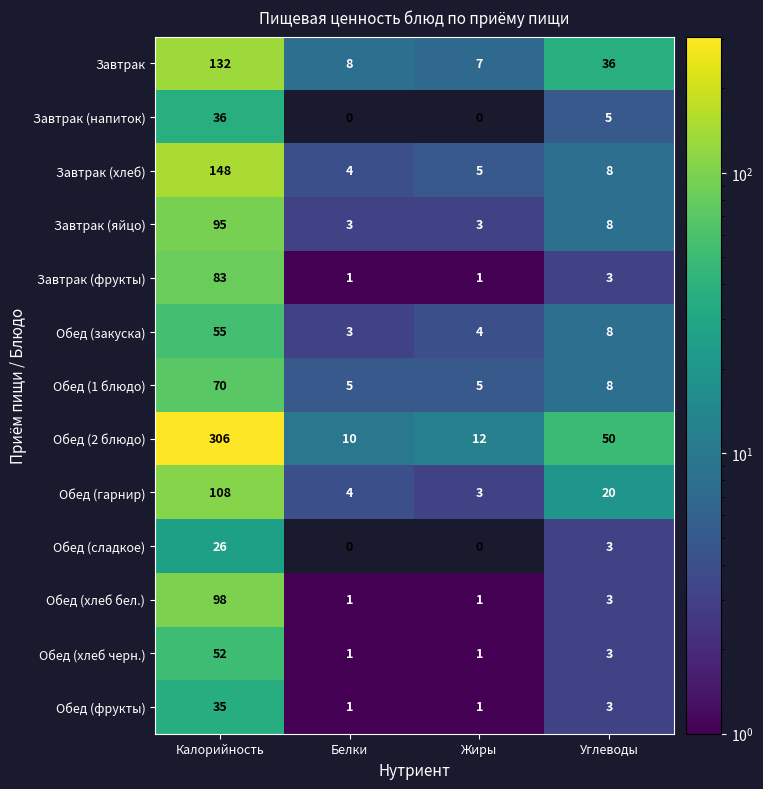

Is the value of Обед (1 блюдо) at Жиры greater than the value of Завтрак (напиток) at Калорийность?

No